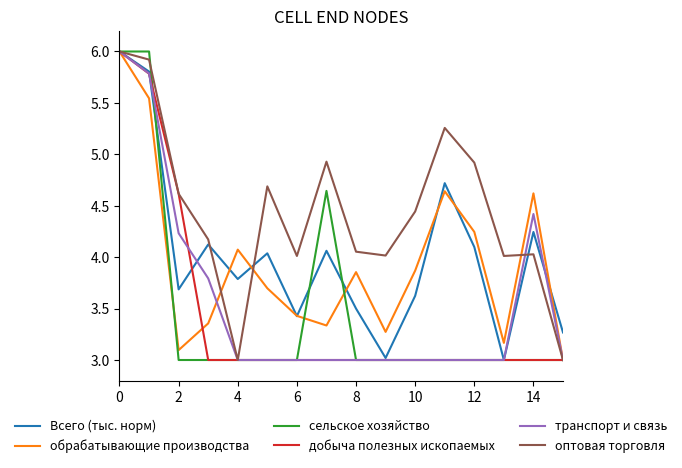

What is the sum of all Всего (тыс. норм) values?

64.4